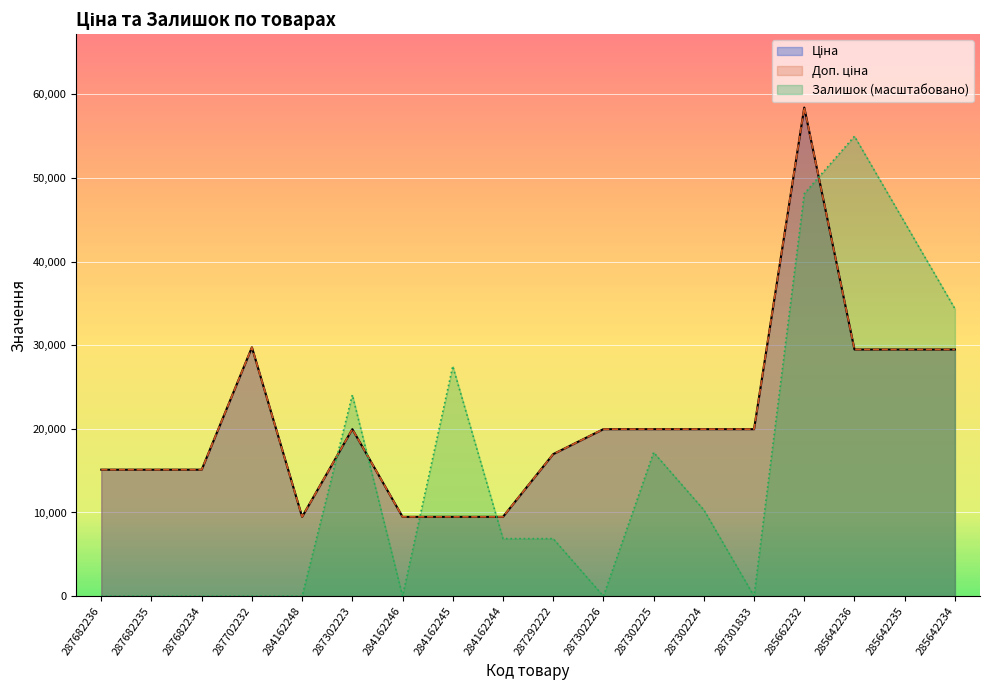

Is the value of Доп. ціна at 285642236 greater than the value of Залишок at 287302225?

Yes